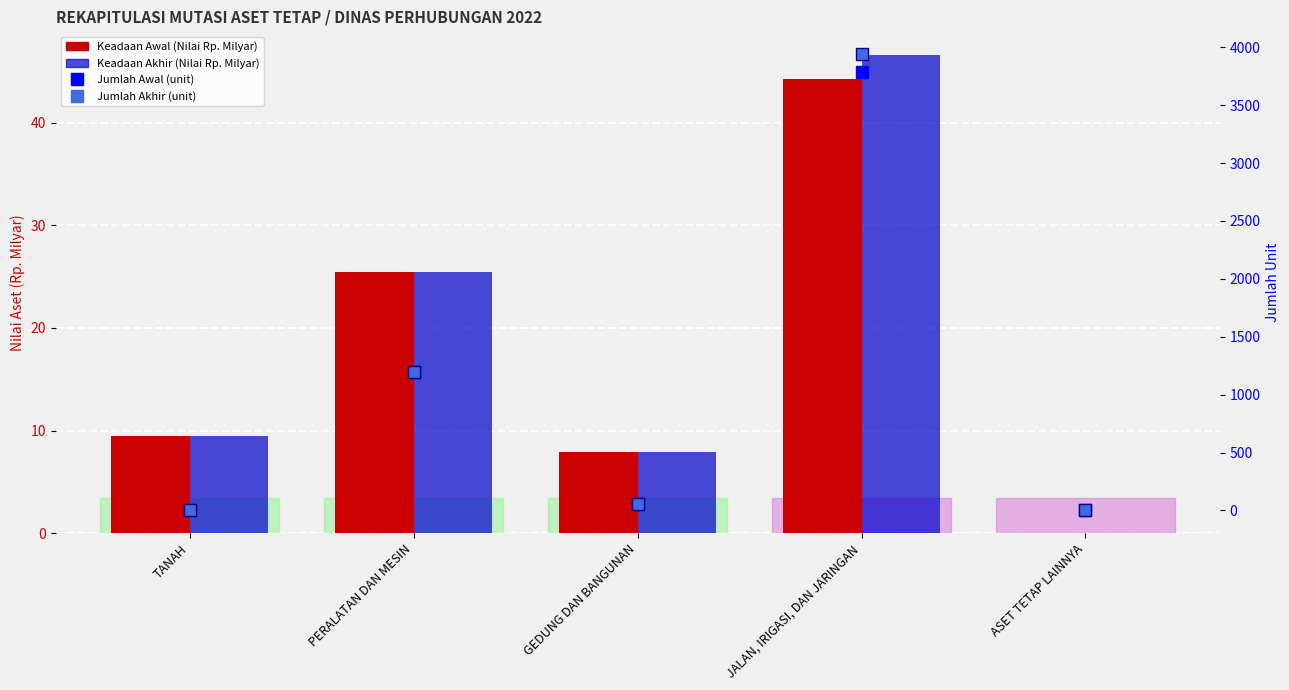

Reading left to right, what are all the values shown in this chart?

Keadaan Awal (Nilai Rp. Milyar): 9.4	25.4	7.9	44.3	0.0
Keadaan Akhir (Nilai Rp. Milyar): 9.4	25.4	7.9	46.6	0.0
Jumlah Awal (unit): 5.0	1199.0	59.0	3791.0	0.0
Jumlah Akhir (unit): 5.0	1200.0	59.0	3941.0	0.0